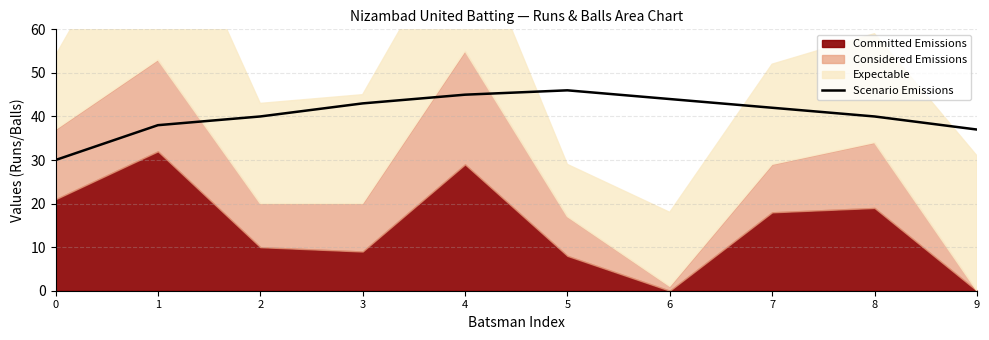

List the labels in order of value, largest first.

5, 4, 6, 3, 7, 2, 8, 1, 9, 0